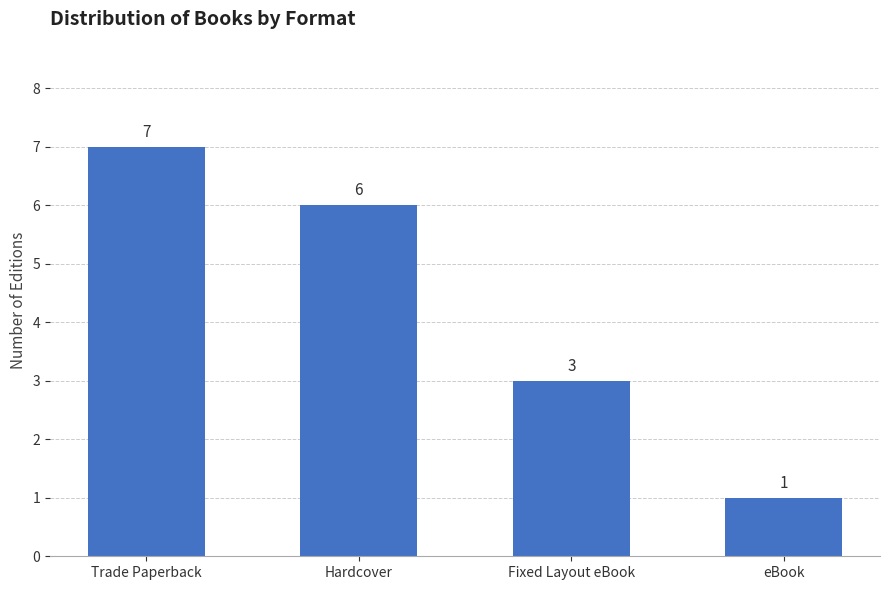

What is the maximum value shown in the chart?

7